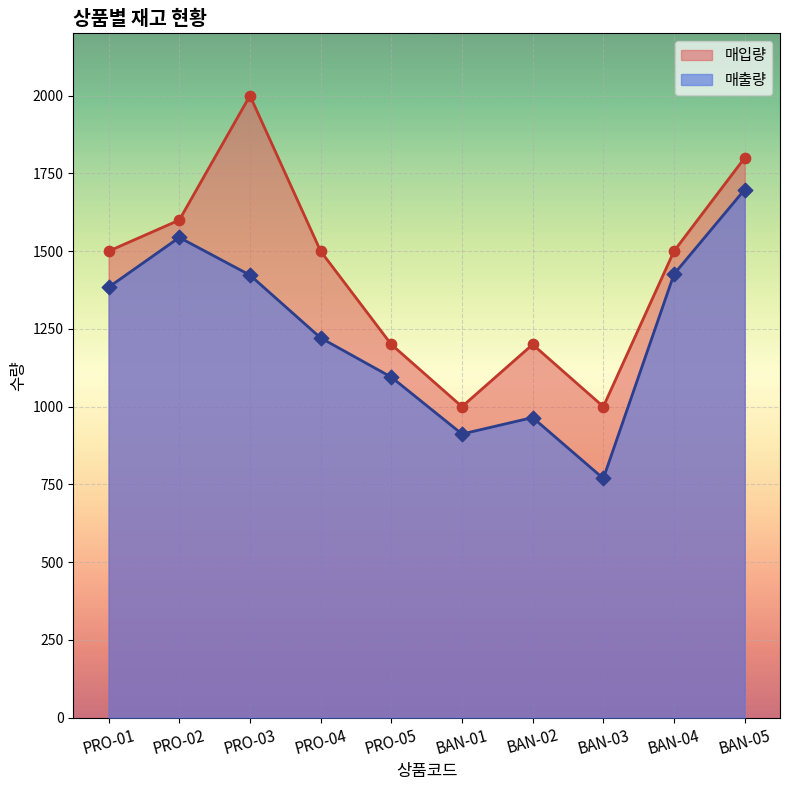

At how many categories does at least one series exceed 1042?

8